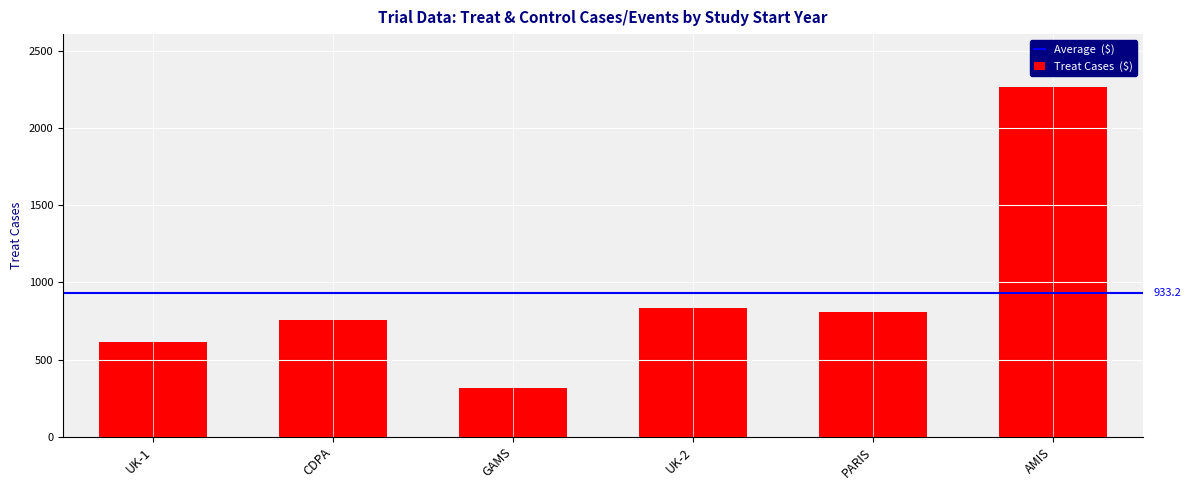

What is the average value?

933